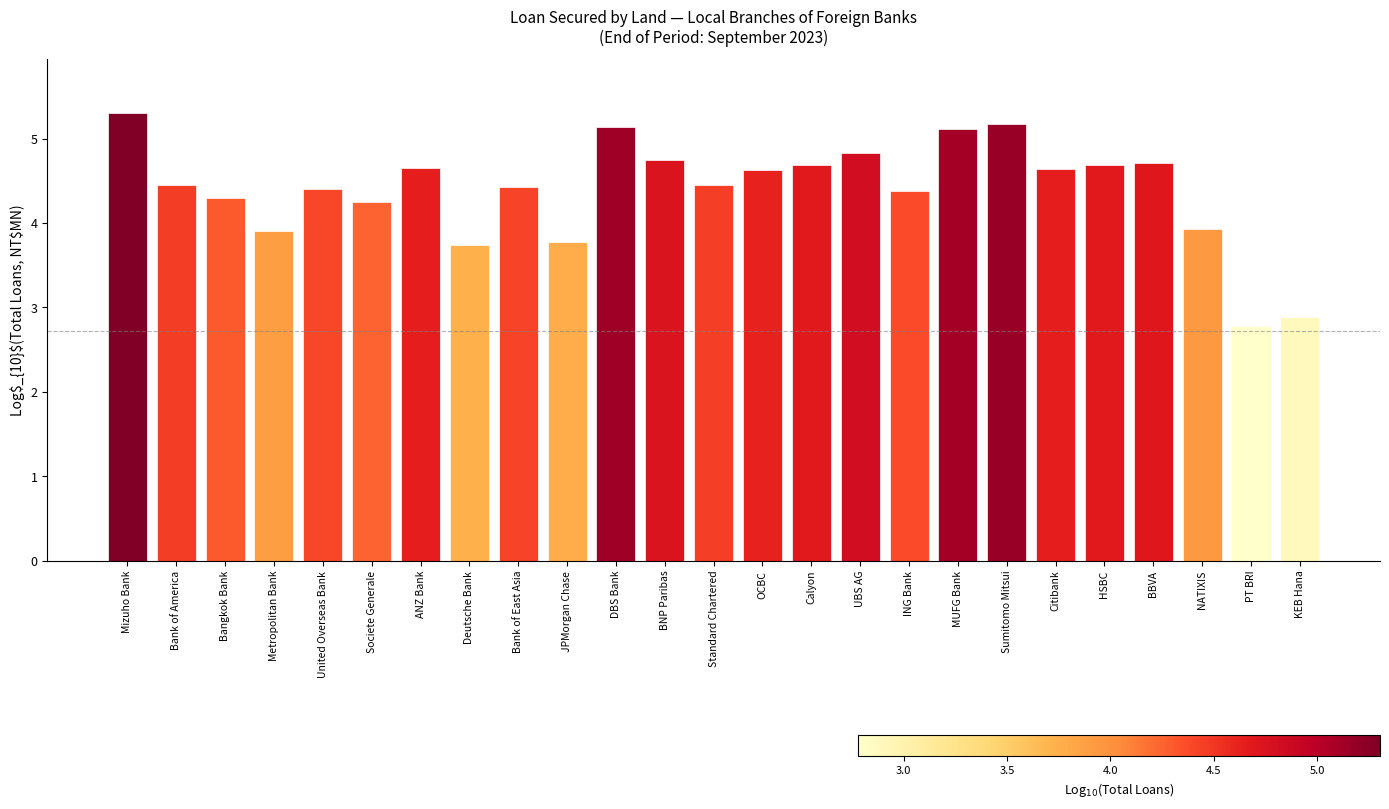

The value at NATIXIS is 3.9. True or false?

True